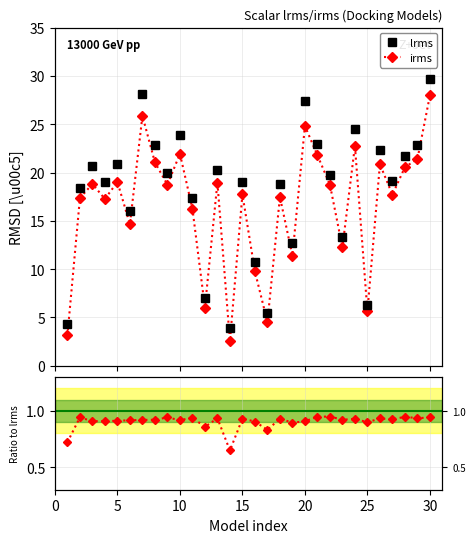

At how many categories does at least one series exceed 28?

2